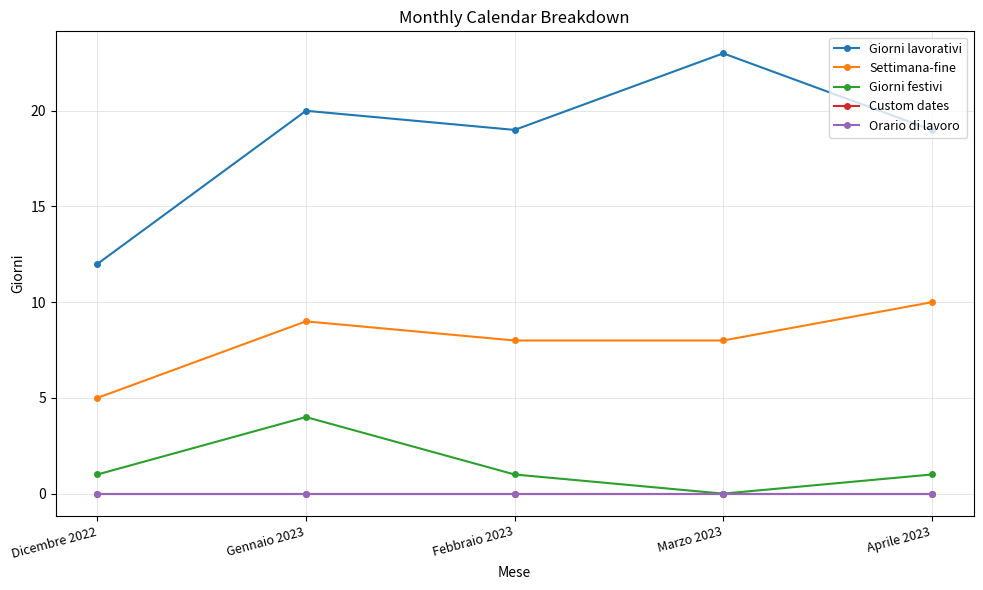

Is this an area chart (filled region under the line)?

No